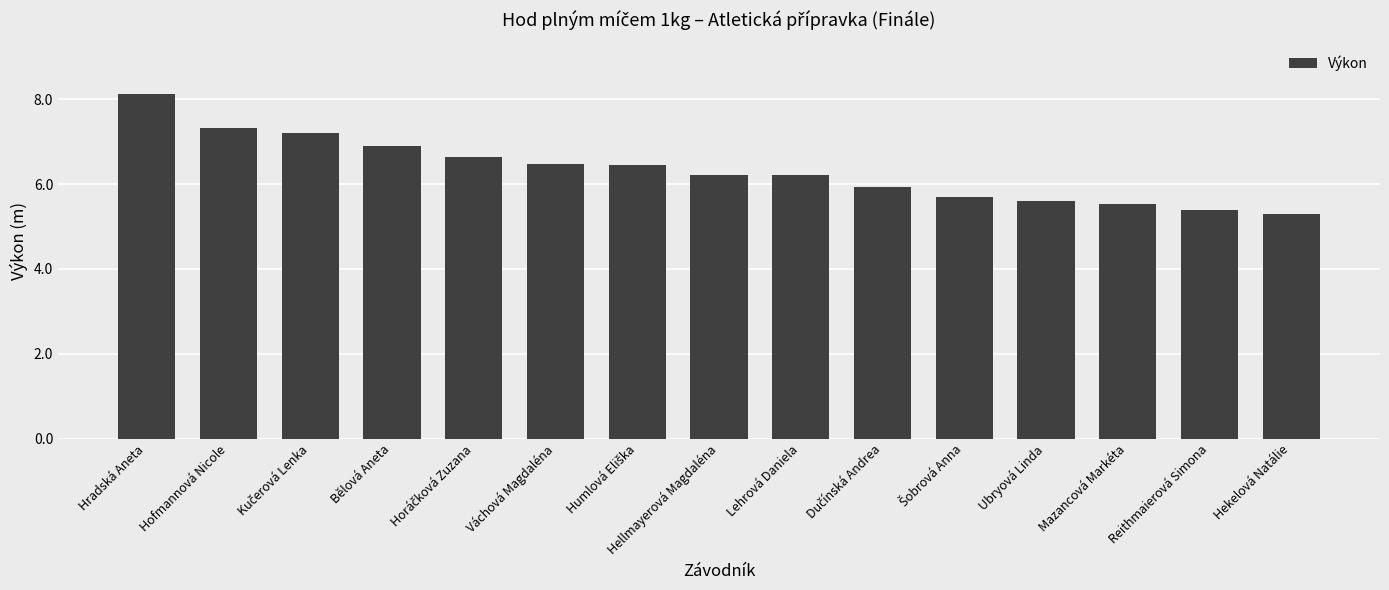

The value at Hellmayerová Magdaléna is 4.1. True or false?

False